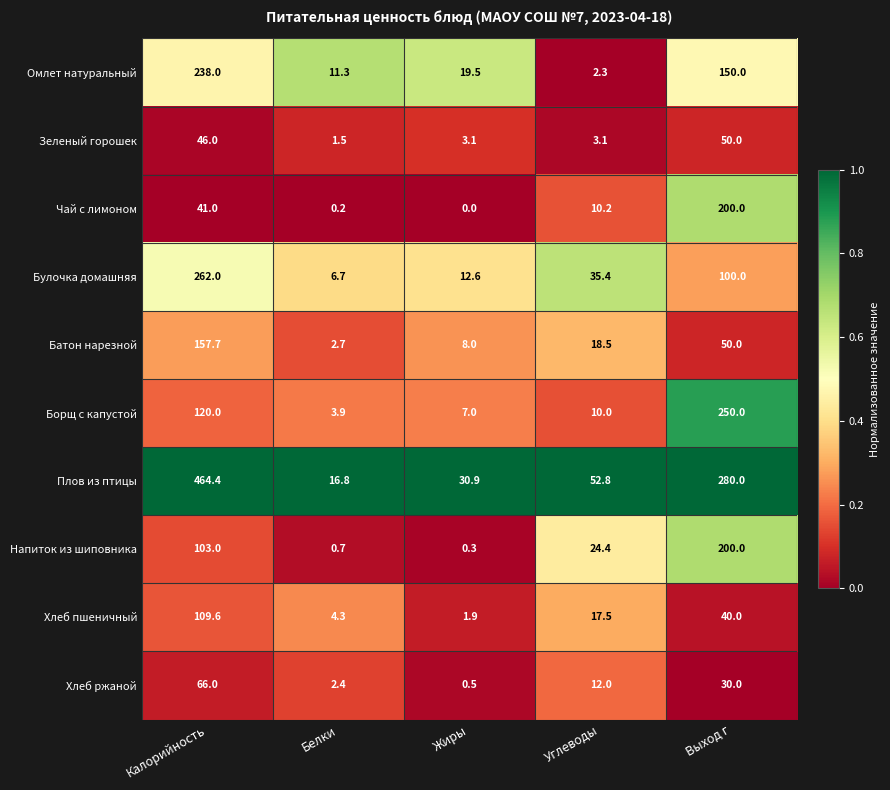

Which series changed the most between Жиры and Углеводы?

Напиток из шиповника